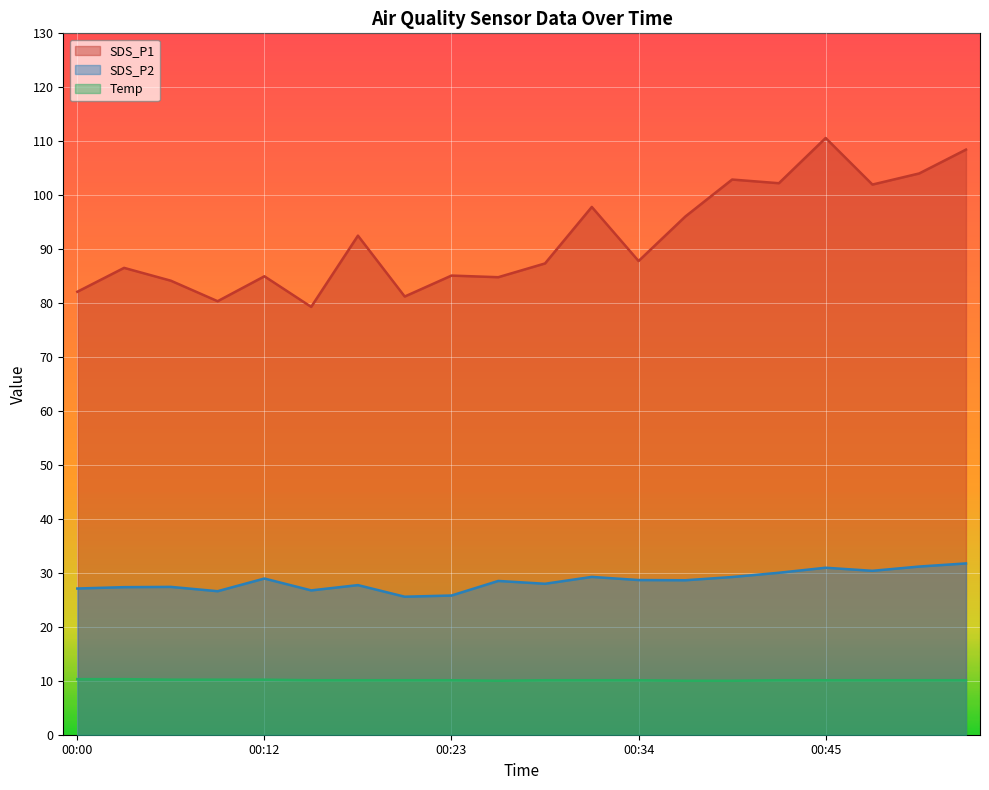

Where is Temp nearest to the value 10?

00:25